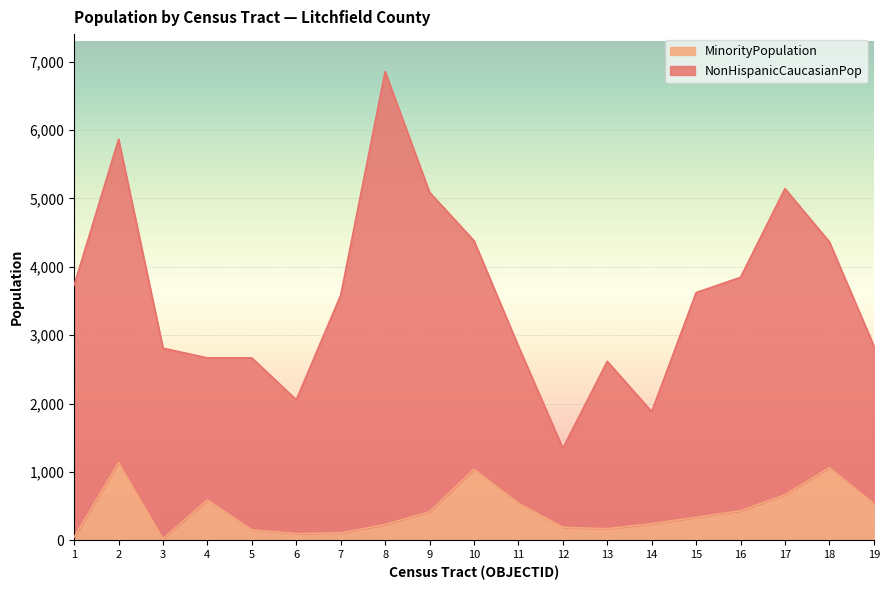

Reading left to right, extract all data points from this chart.

1=46	2=1135	3=22	4=590	5=153	6=97	7=108	8=230	9=417	10=1038	11=543	12=190	13=169	14=243	15=335	16=431	17=665	18=1061	19=536